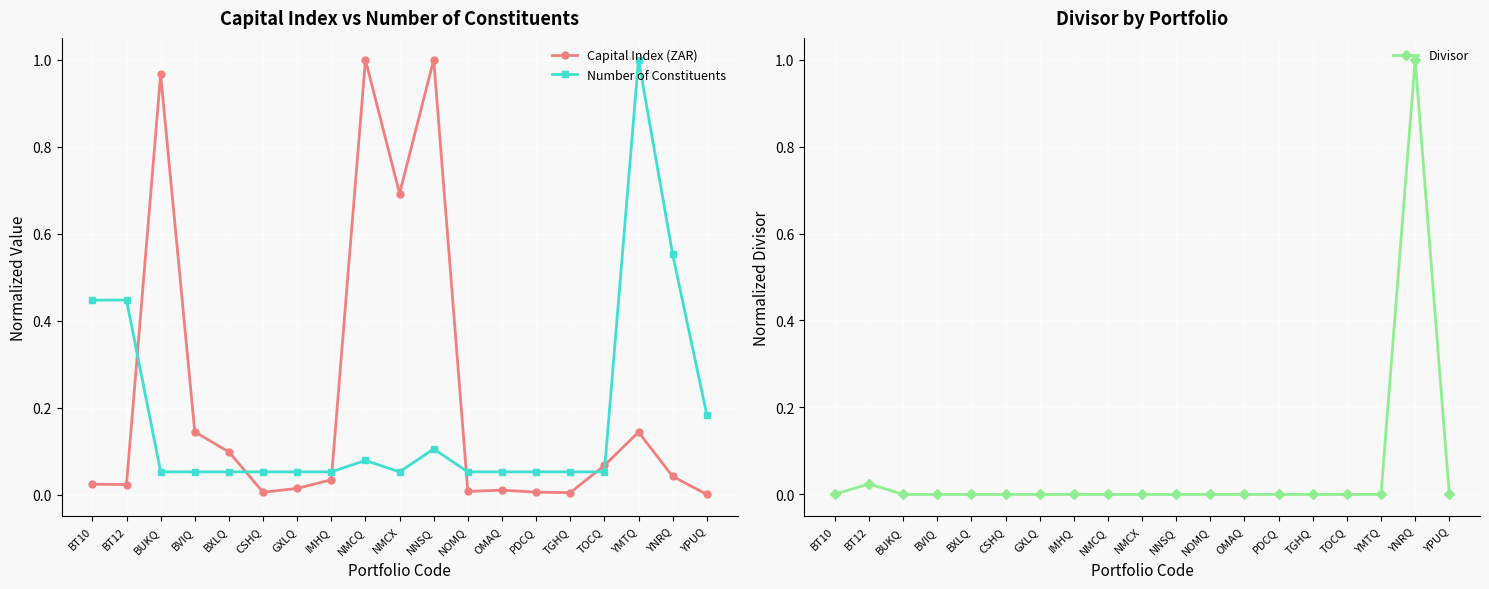

At which category is the sum across all series the highest?

YNRQ